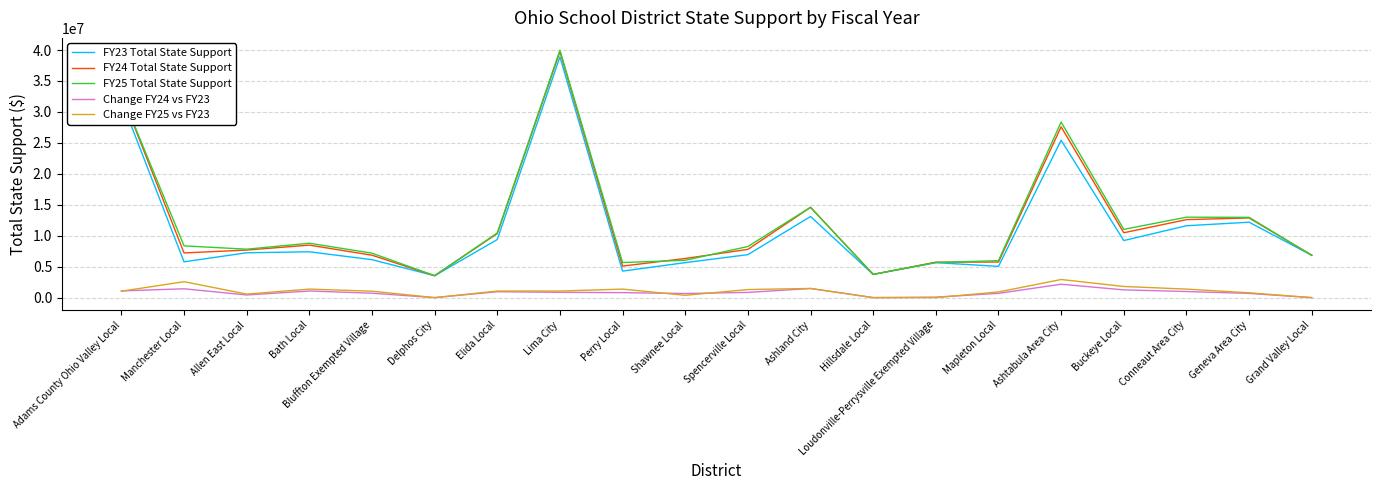

The FY23 Total State Support series shows 31882993.4 at Adams County Ohio Valley Local. True or false?

True